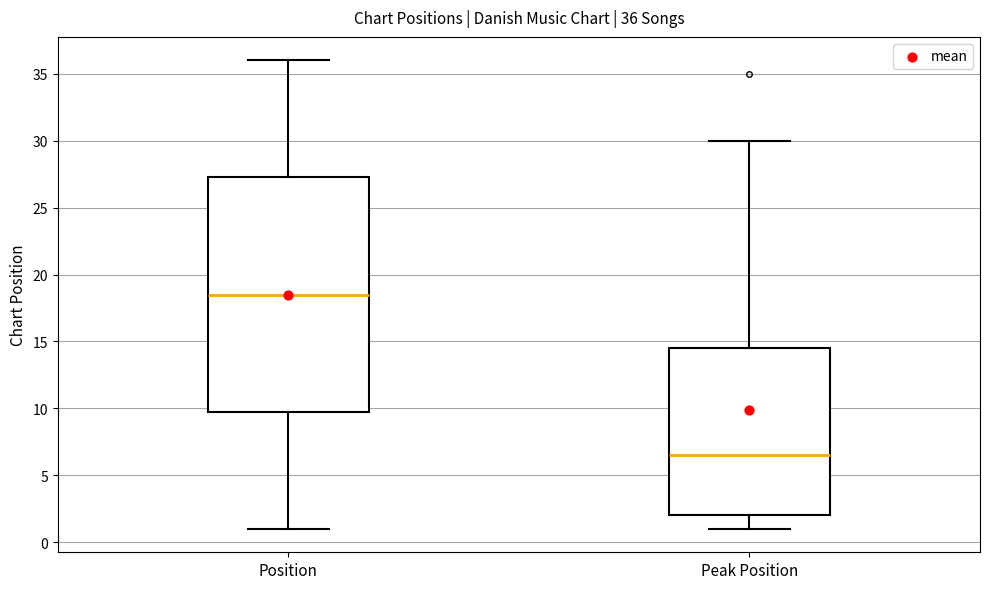

Which box is the tallest, from its lower edge to its upper edge?

Position